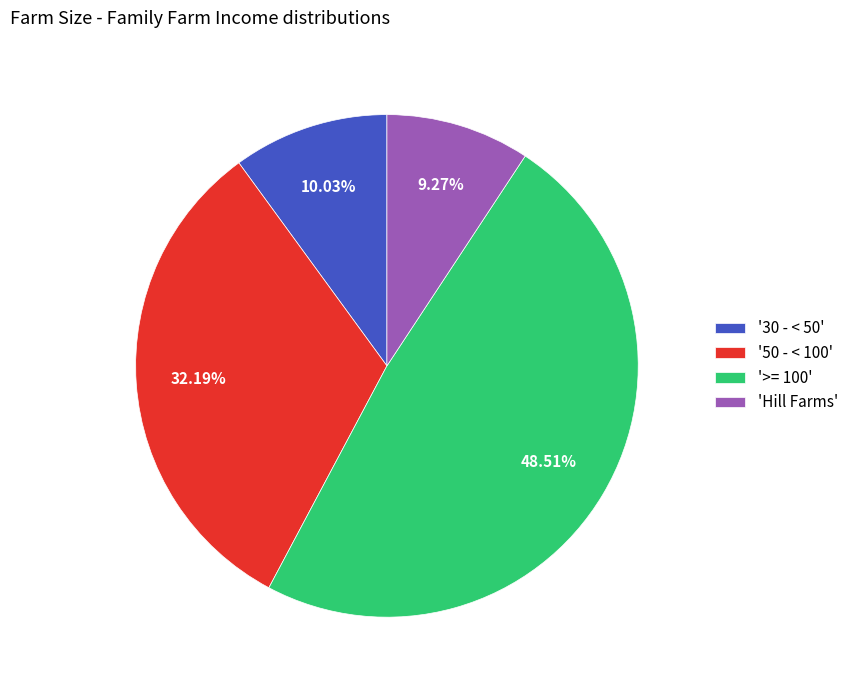

Which has a higher value, '30 - < 50' or '50 - < 100'?

'50 - < 100'